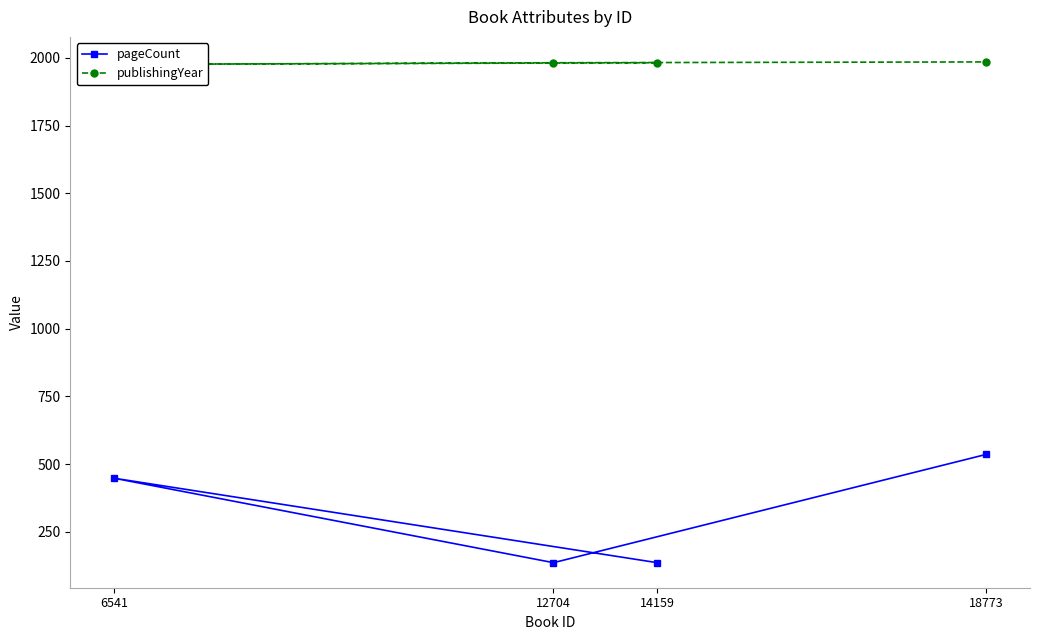

Rank the series by their average value, from lowest to highest.

pageCount, publishingYear